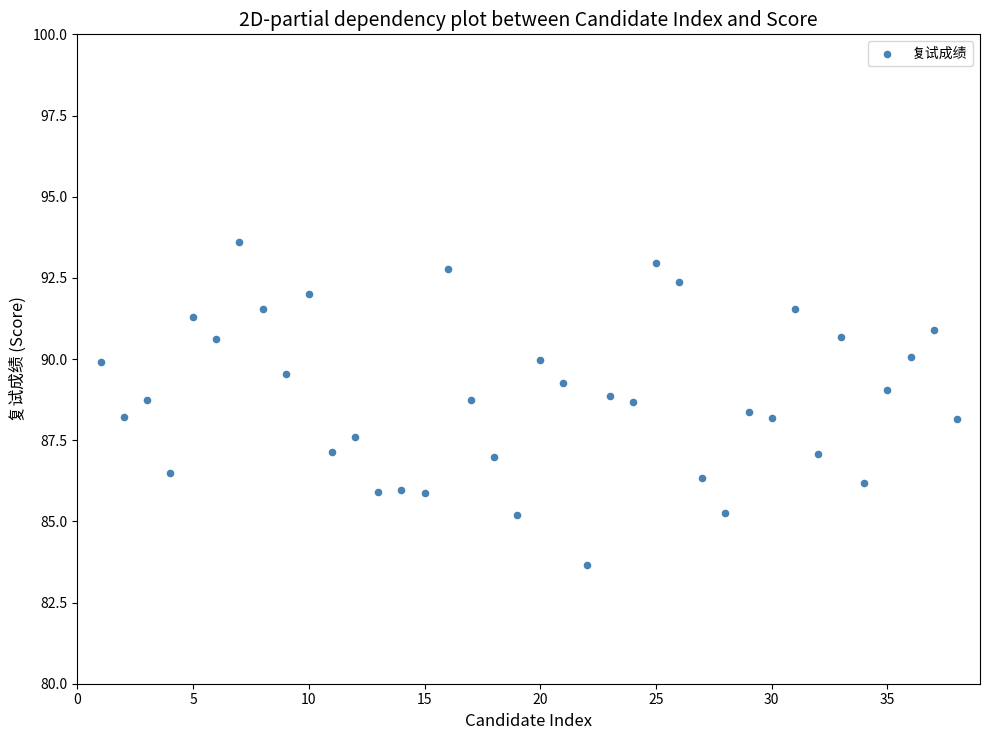

What is the range of Y values (max minus min)?

9.9